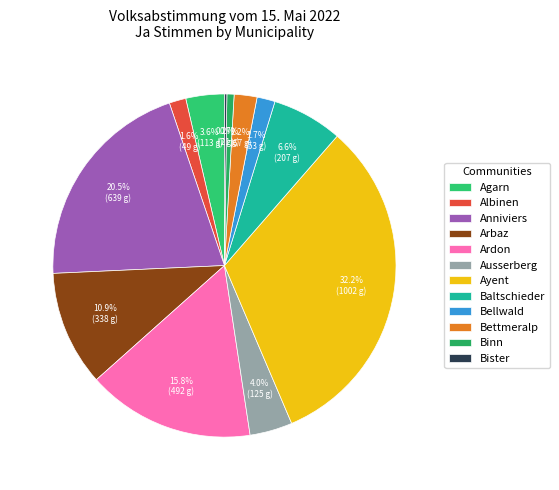

Count the number of slices in the pie.

12